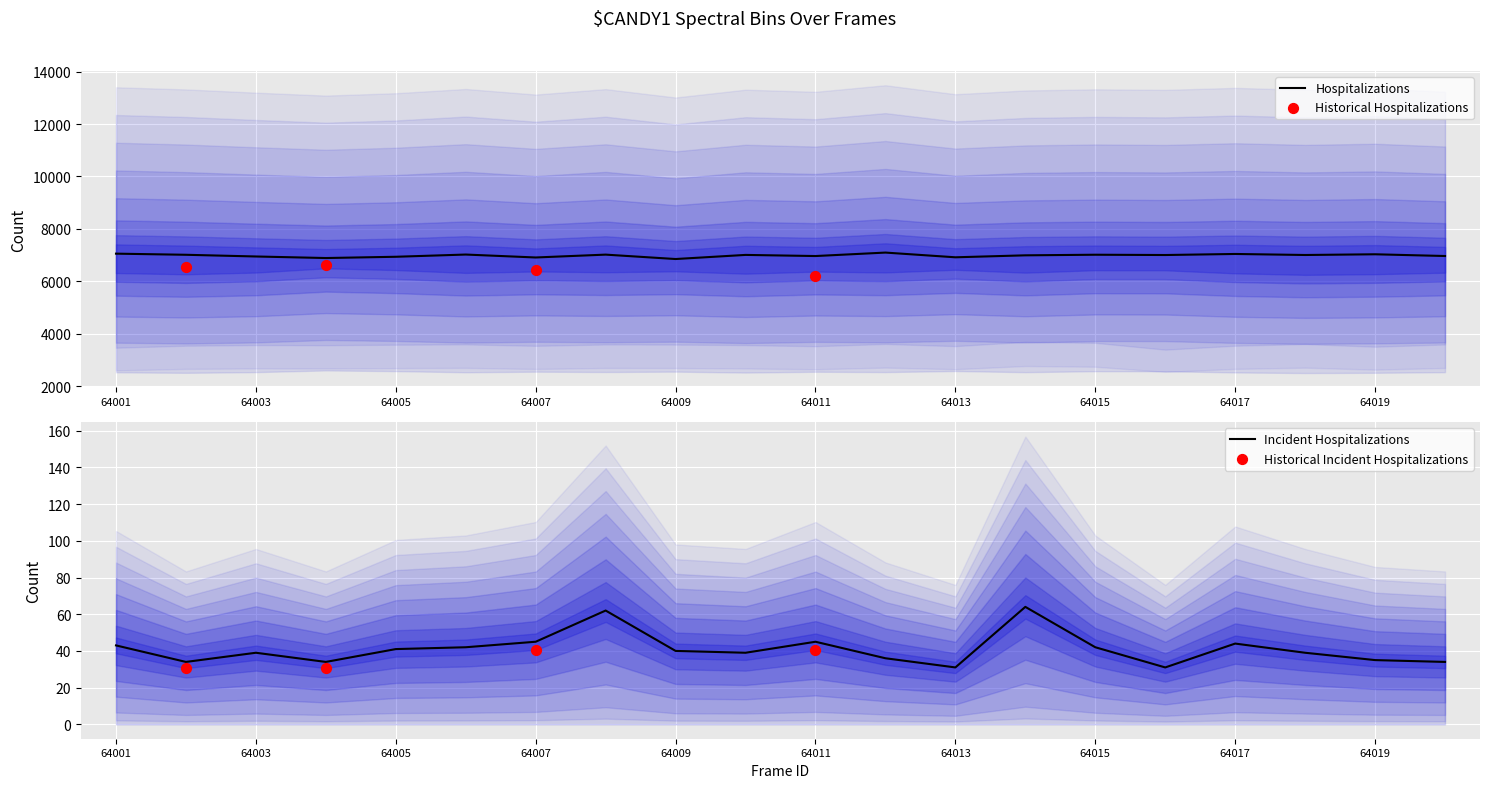

True or false: Hospitalizations has a value of 6945 at 64003.

True